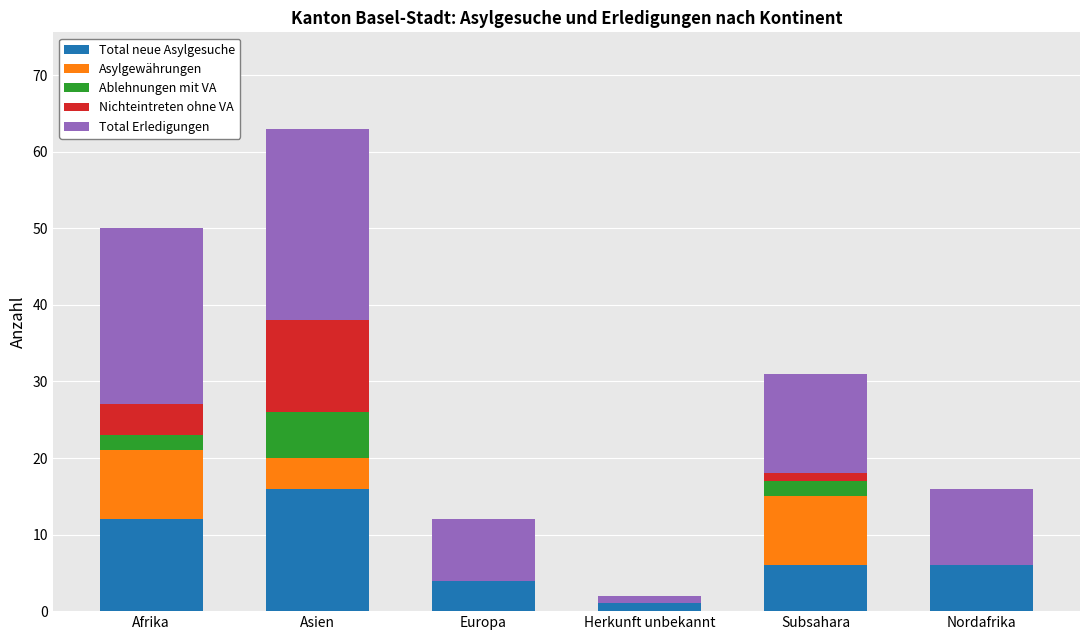

What are all the series names shown in the legend?

Total neue Asylgesuche, Asylgewährungen, Ablehnungen mit VA, Nichteintreten ohne VA, Total Erledigungen